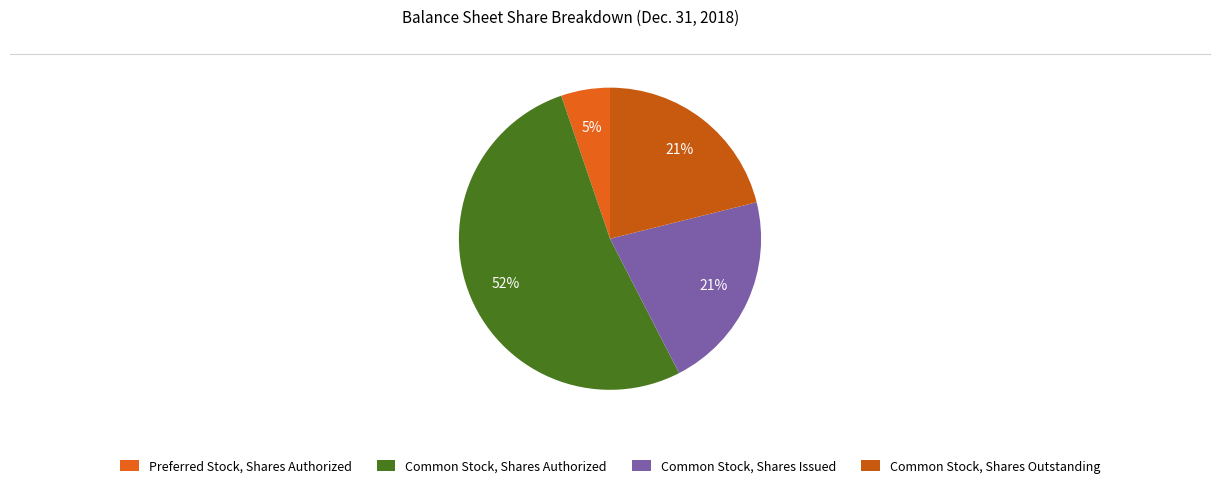

How many slices are in this pie chart?

4